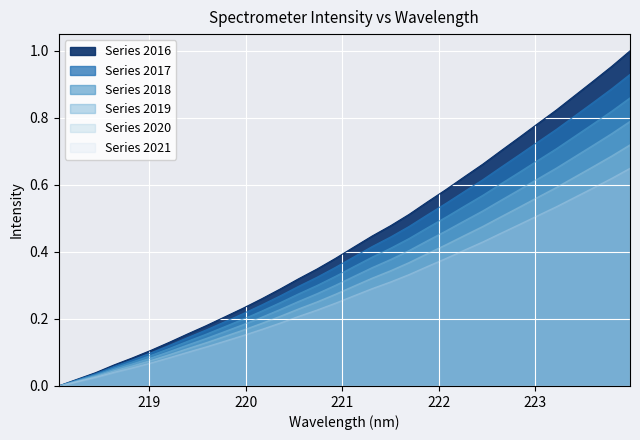

How many positive values are there?

31